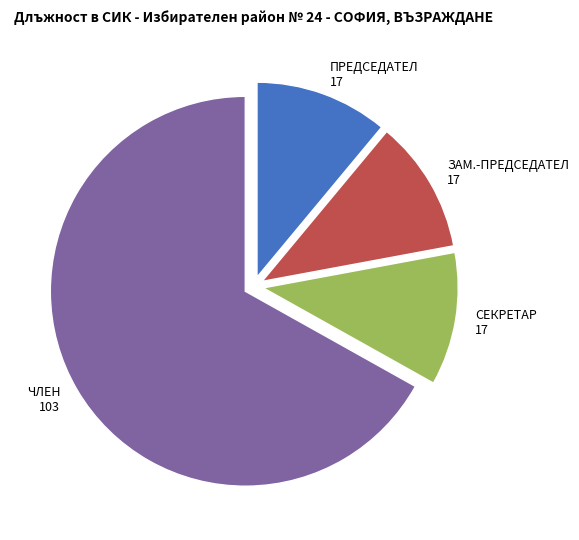

Is there a majority slice in this chart?

Yes